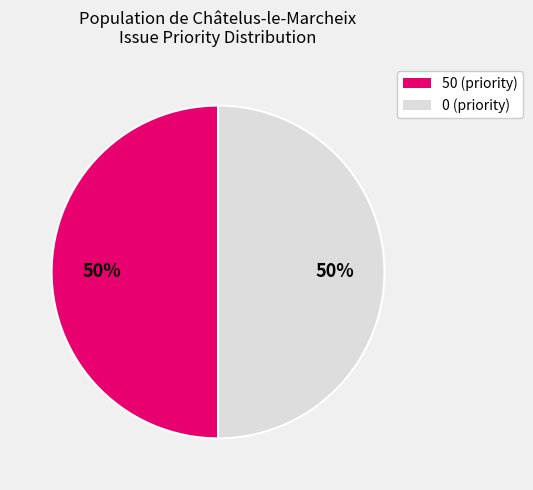

Count the number of slices in the pie.

2